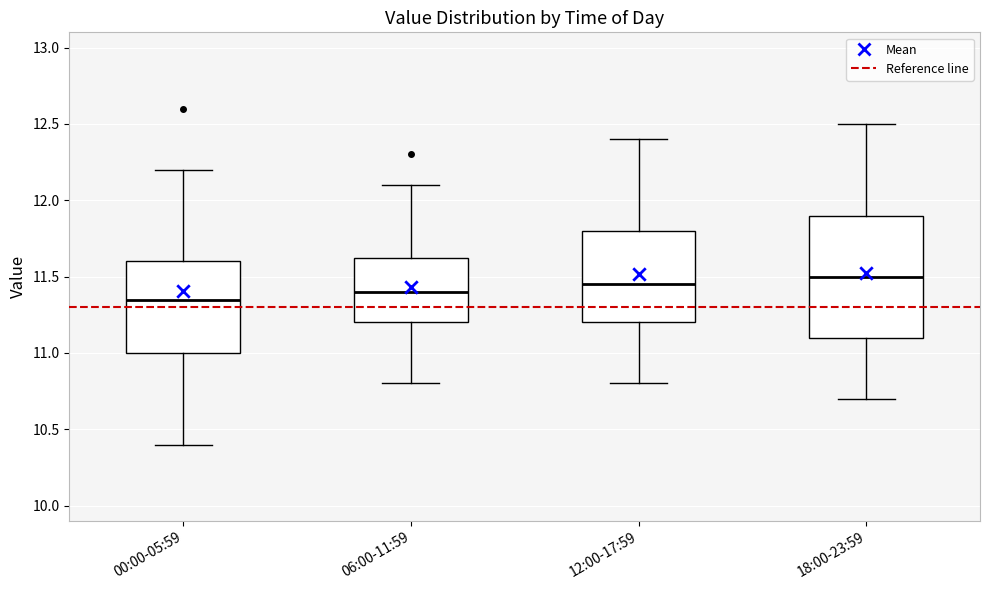

Which box is the tallest, from its lower edge to its upper edge?

18:00-23:59